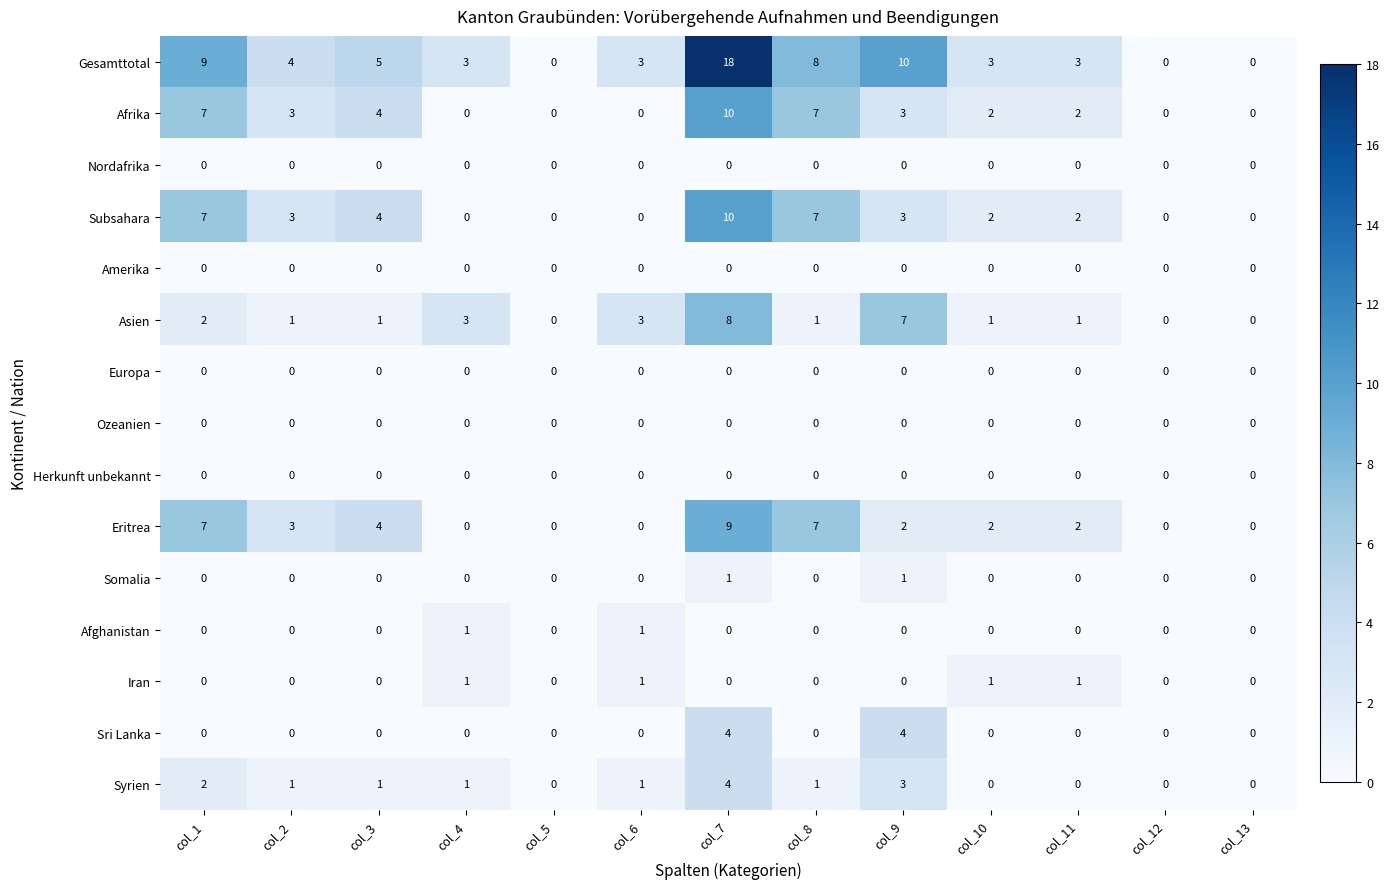

At which label is Subsahara closest to 5?

col_3